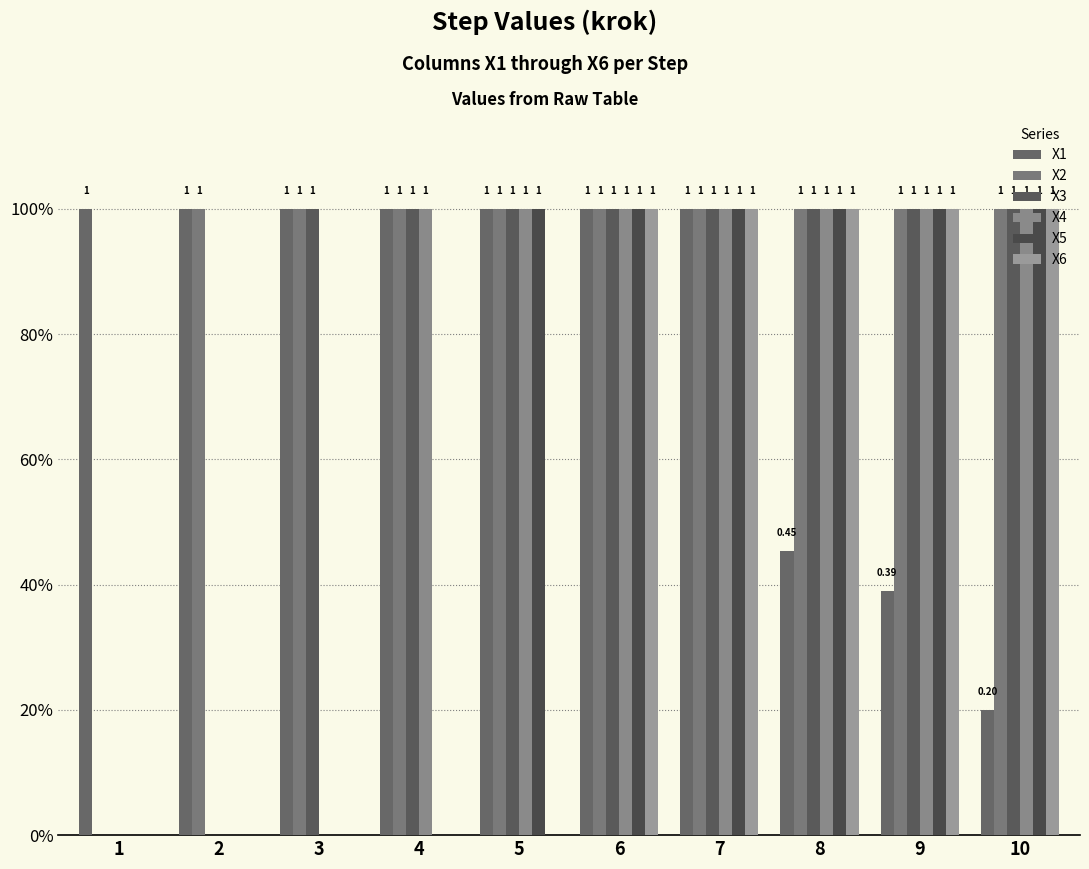

Reading right to left, transcribe all the data shown in this chart.

X1: 0.2	0.4	0.5	1.0	1.0	1.0	1.0	1.0	1.0	1.0
X2: 1.0	1.0	1.0	1.0	1.0	1.0	1.0	1.0	1.0	0.0
X3: 1.0	1.0	1.0	1.0	1.0	1.0	1.0	1.0	0.0	0.0
X4: 1.0	1.0	1.0	1.0	1.0	1.0	1.0	0.0	0.0	0.0
X5: 1.0	1.0	1.0	1.0	1.0	1.0	0.0	0.0	0.0	0.0
X6: 1.0	1.0	1.0	1.0	1.0	0.0	0.0	0.0	0.0	0.0